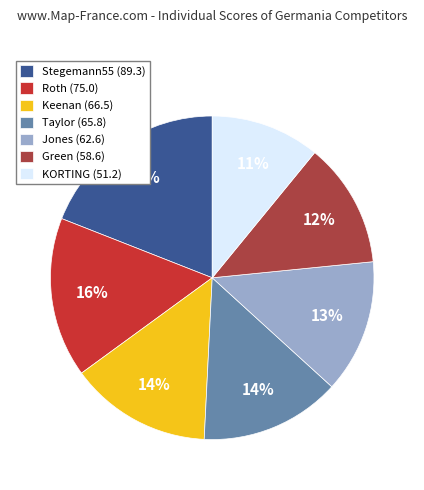

Count the number of slices in the pie.

7